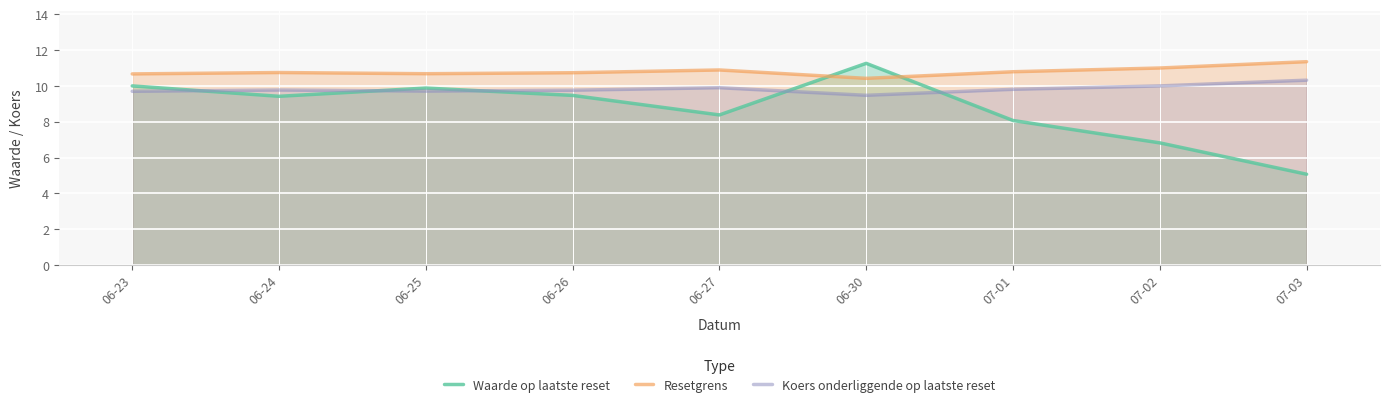

What is the label of the 5th point from the left?

06-27